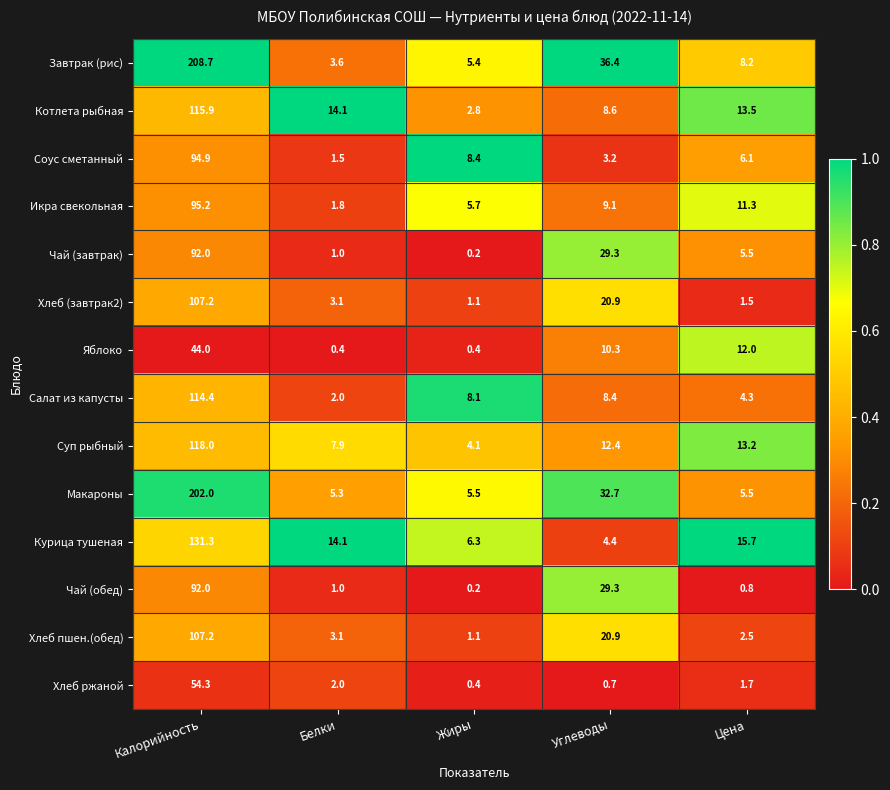

Which category has the highest value across all series?

Калорийность